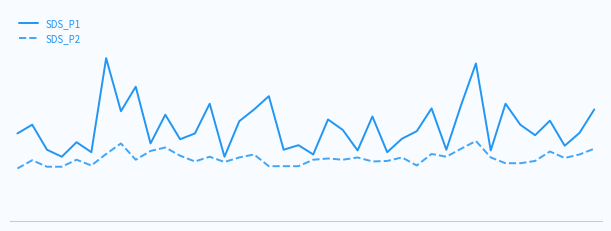

What are all the series names shown in the legend?

SDS_P1, SDS_P2